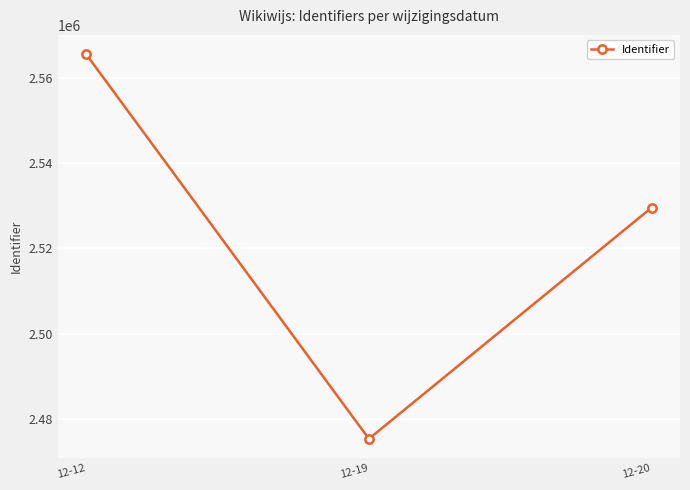

List the labels in order of value, smallest first.

12-19, 12-20, 12-12